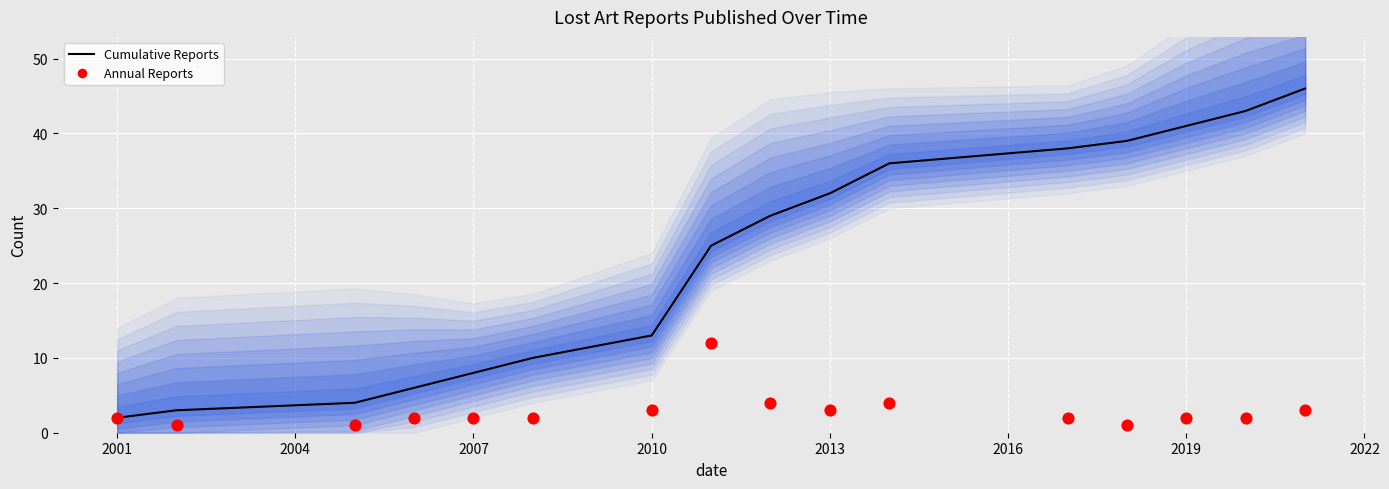

Which series contains the highest Y value?

Cumulative Reports